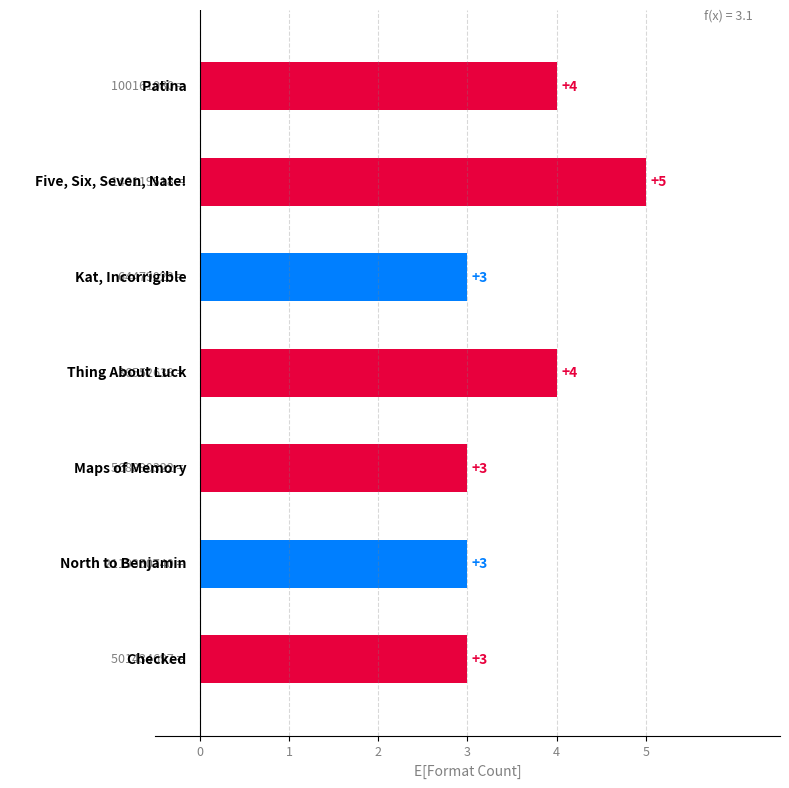

What is the difference between the maximum and second lowest values?

2